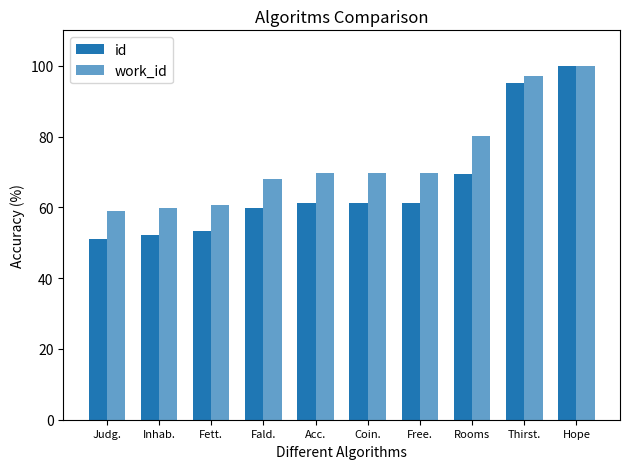

What is the label of the 2nd bar from the left?

Inhab.